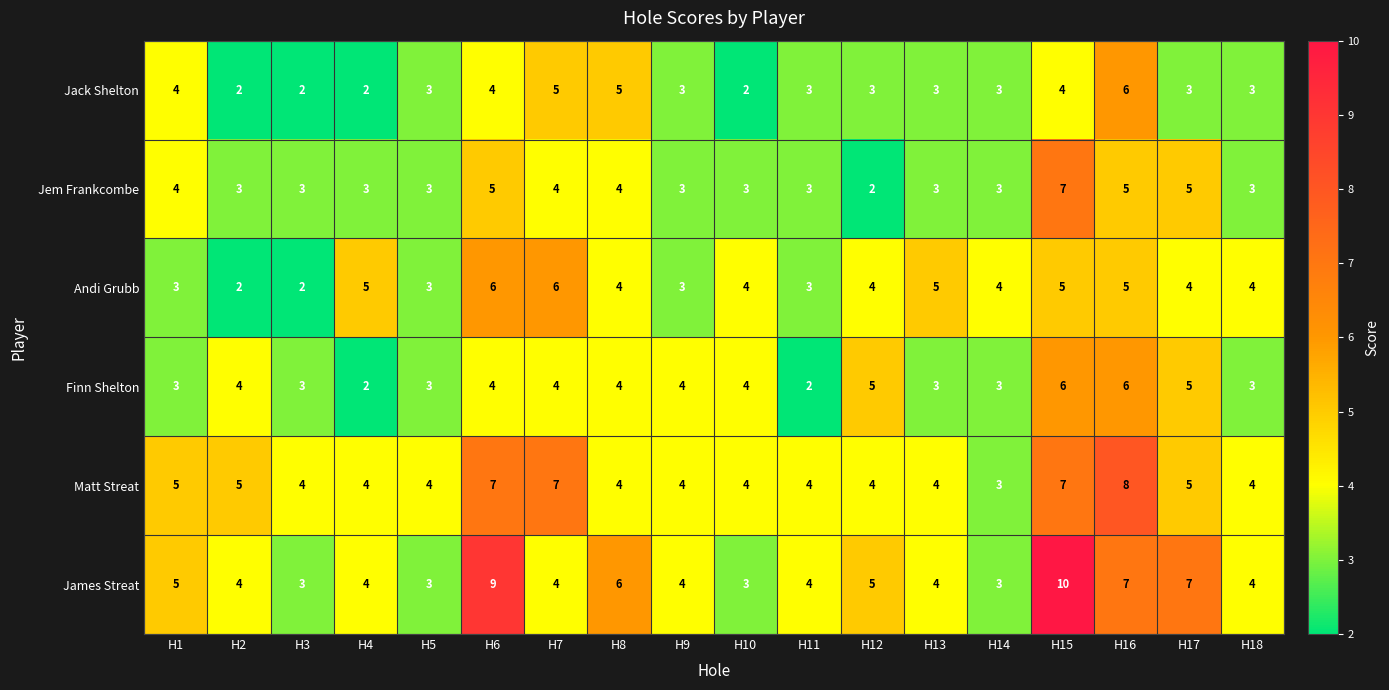

How many values in the Andi Grubb series are below 4?

6